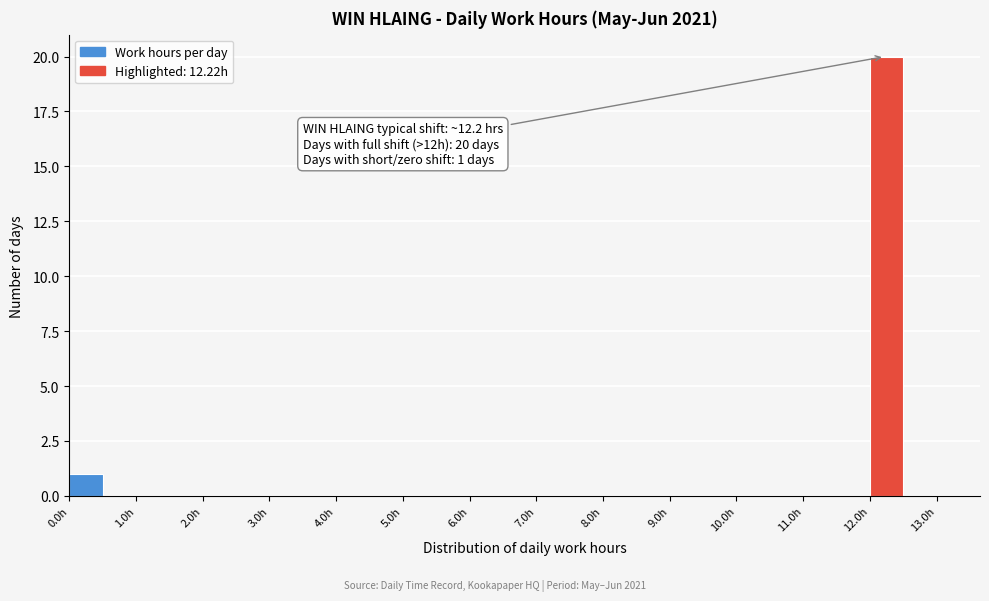

Over which range of the x-axis is the bar tallest?

12.0 to 12.5